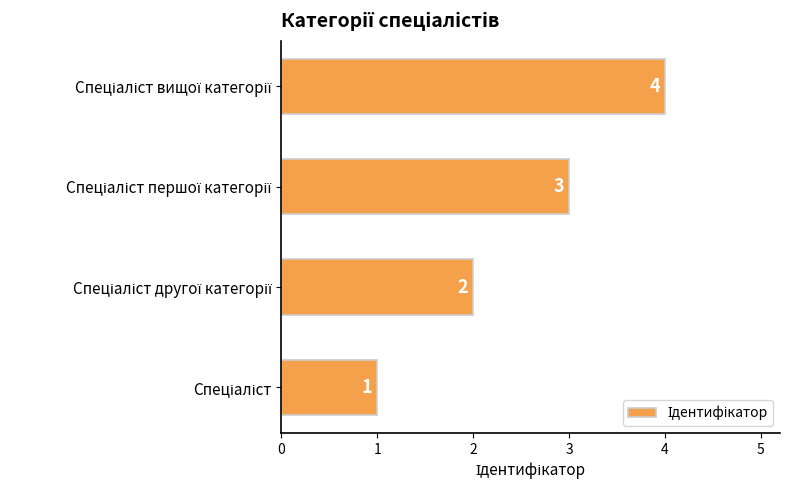

How many values are between 2 and 4?

3